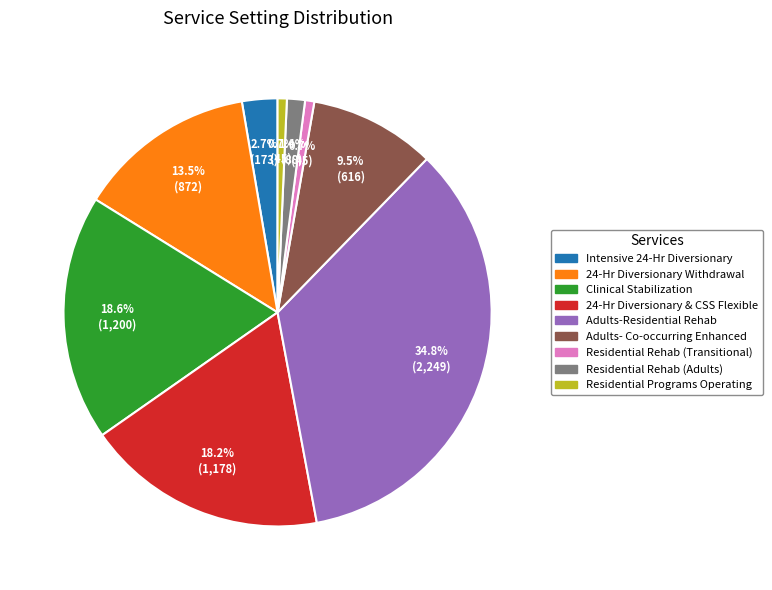

Which category has the biggest portion of the pie?

Adults-Residential Rehab